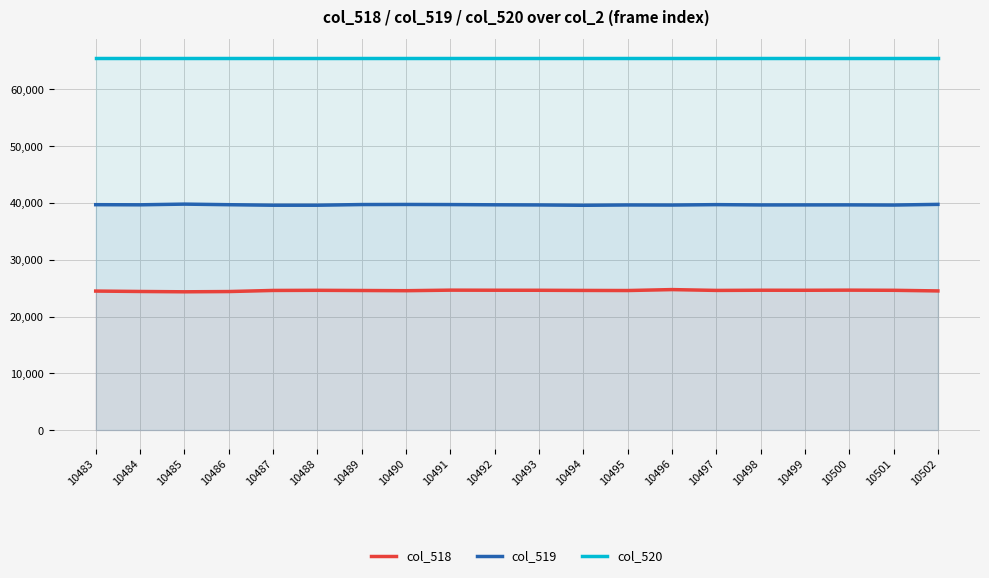

What is the value of the col_519 point at the 18th from the left?

39655